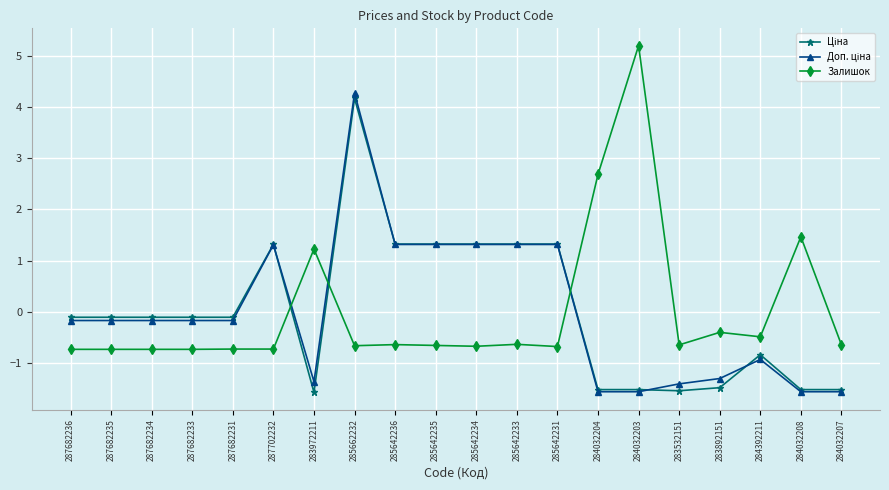

What is the maximum value shown in the chart?

5.2